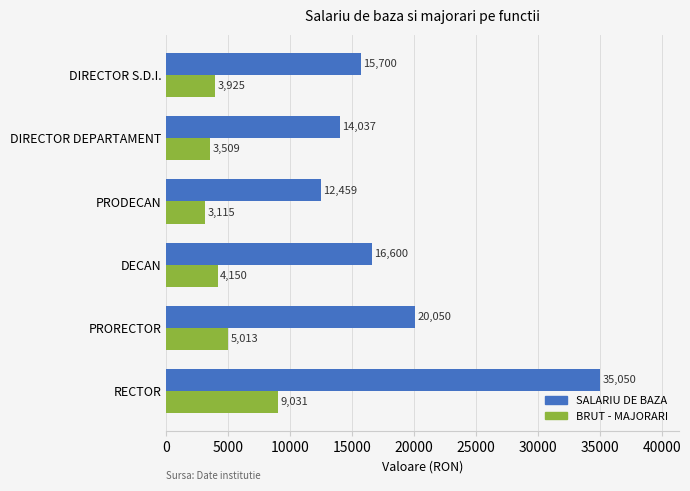

What is the sum of all BRUT - MAJORARI values?

28743